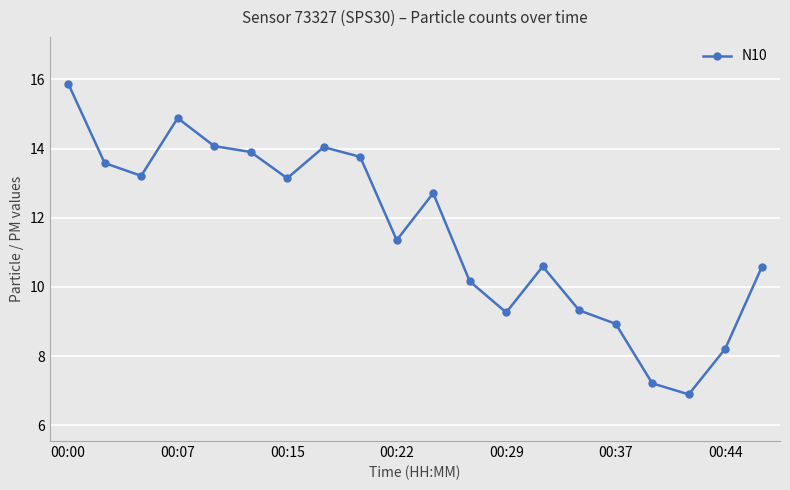

What is the difference between the maximum and minimum values?

9.0